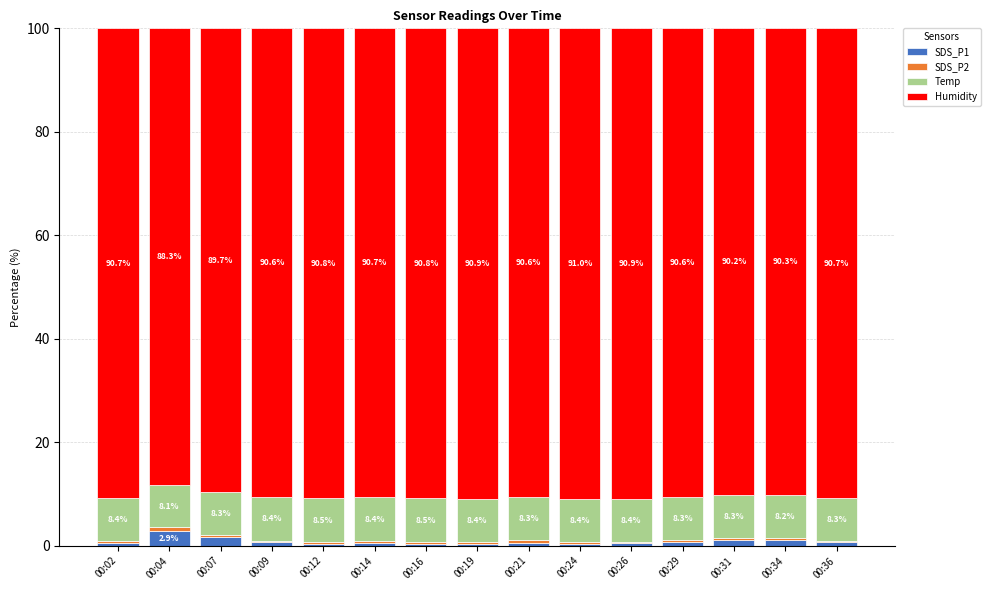

What is the highest value of the SDS_P1 series?

2.9